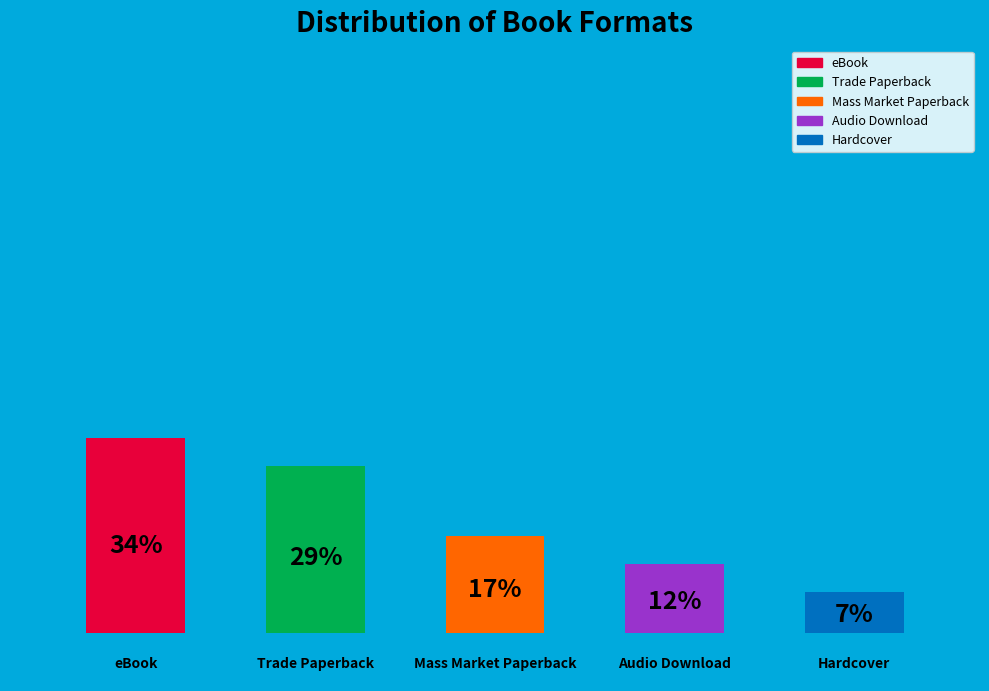

Is there a majority slice in this chart?

No